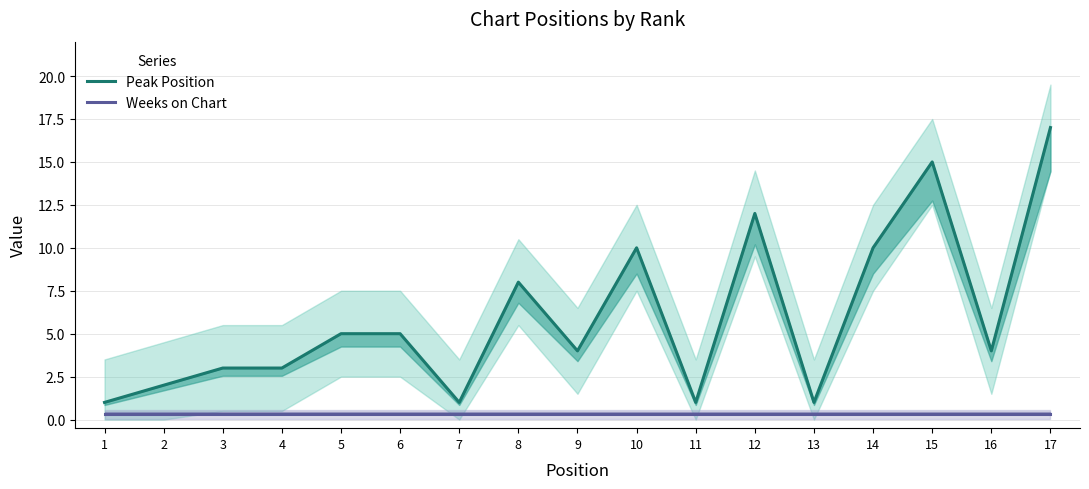

Count the number of categories in the chart.

17